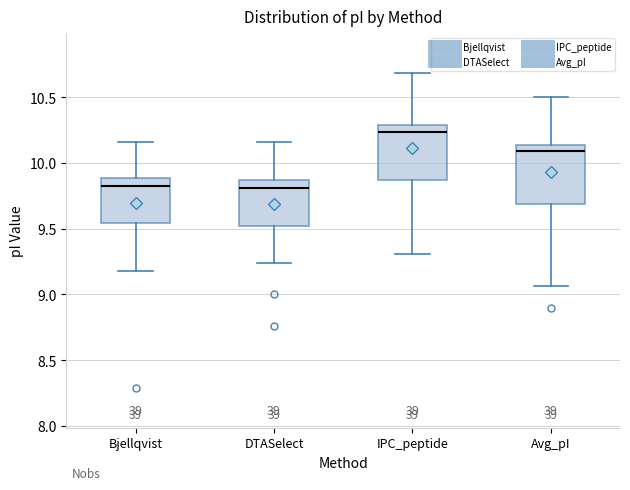

Reading left to right, read every box against the y-axis: the position of its median line, the range the box covers, and the ends of its whiskers. The values are not printed on the chart, so give them approximately, as read against the axis.

Bjellqvist: median 9.80, box 9.55 to 9.90, whiskers 9.20 to 10.15
DTASelect: median 9.80, box 9.50 to 9.85, whiskers 9.25 to 10.15
IPC_peptide: median 10.25, box 9.85 to 10.30, whiskers 9.30 to 10.70
Avg_pI: median 10.10, box 9.70 to 10.15, whiskers 9.05 to 10.50